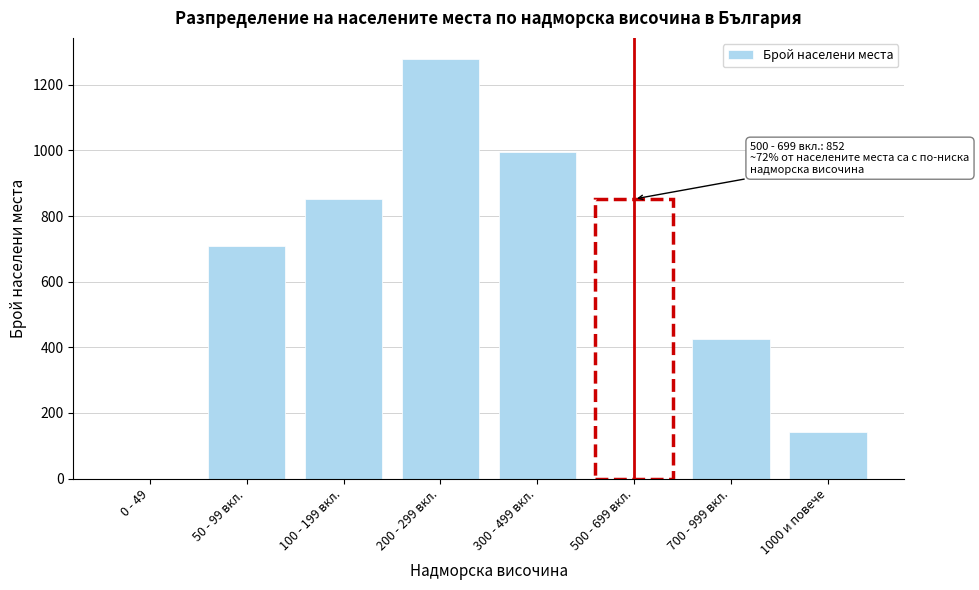

Reading left to right, list all the values displayed in this chart.

0 - 49=0	50 - 99 вкл.=710	100 - 199 вкл.=852	200 - 299 вкл.=1279	300 - 499 вкл.=994	500 - 699 вкл.=852	700 - 999 вкл.=426	1000 и повече=142